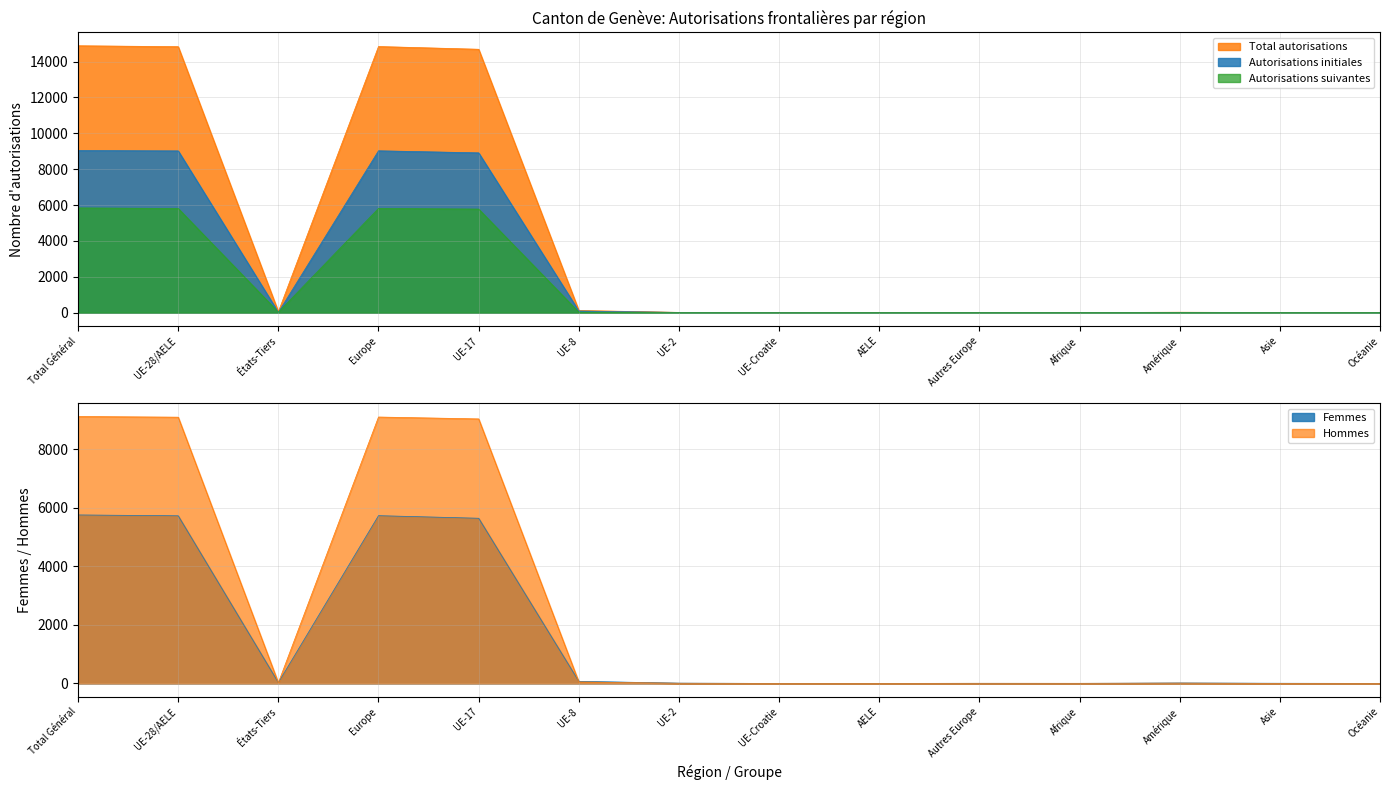

What is the difference between the maximum and second lowest values in the Autorisations initiales series?

9041